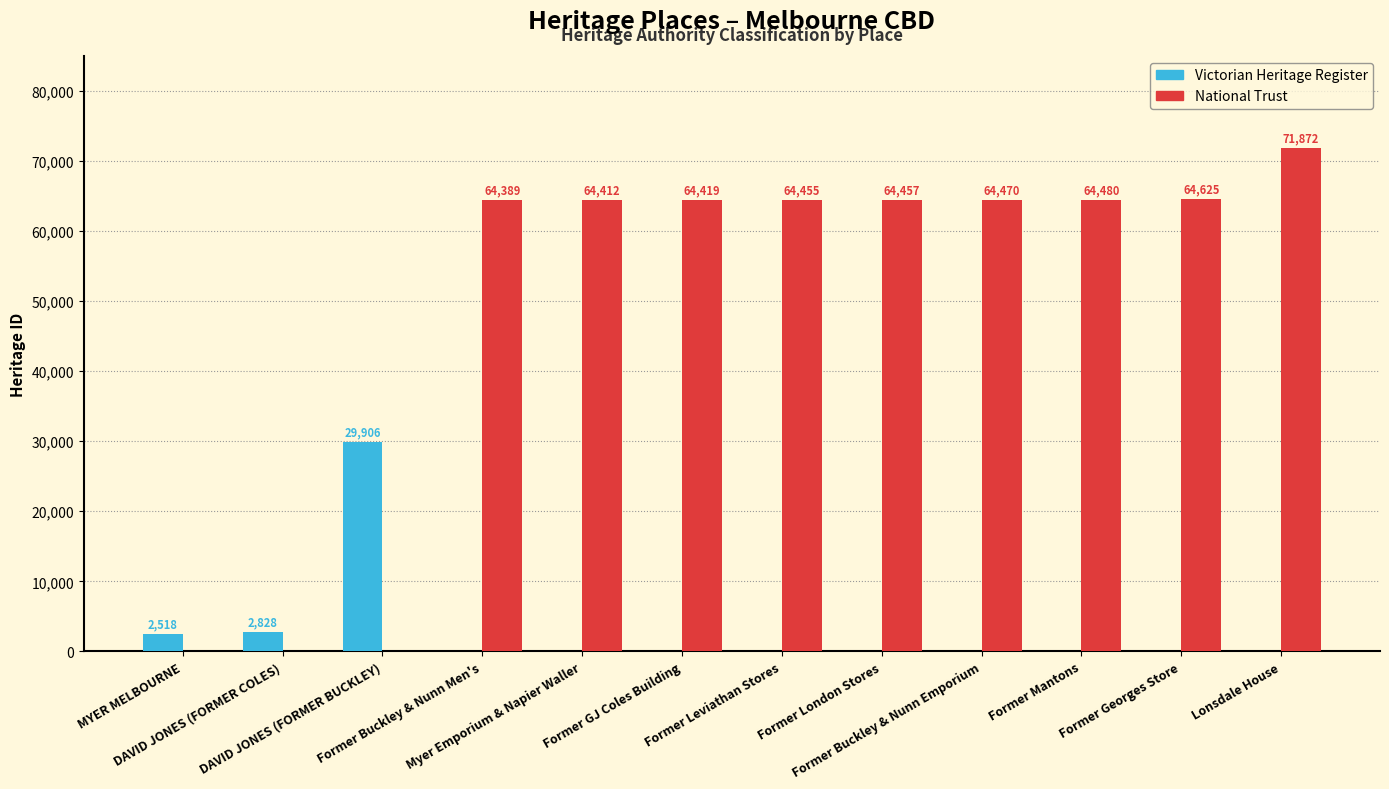

What are all the series names shown in the legend?

Victorian Heritage Register, National Trust